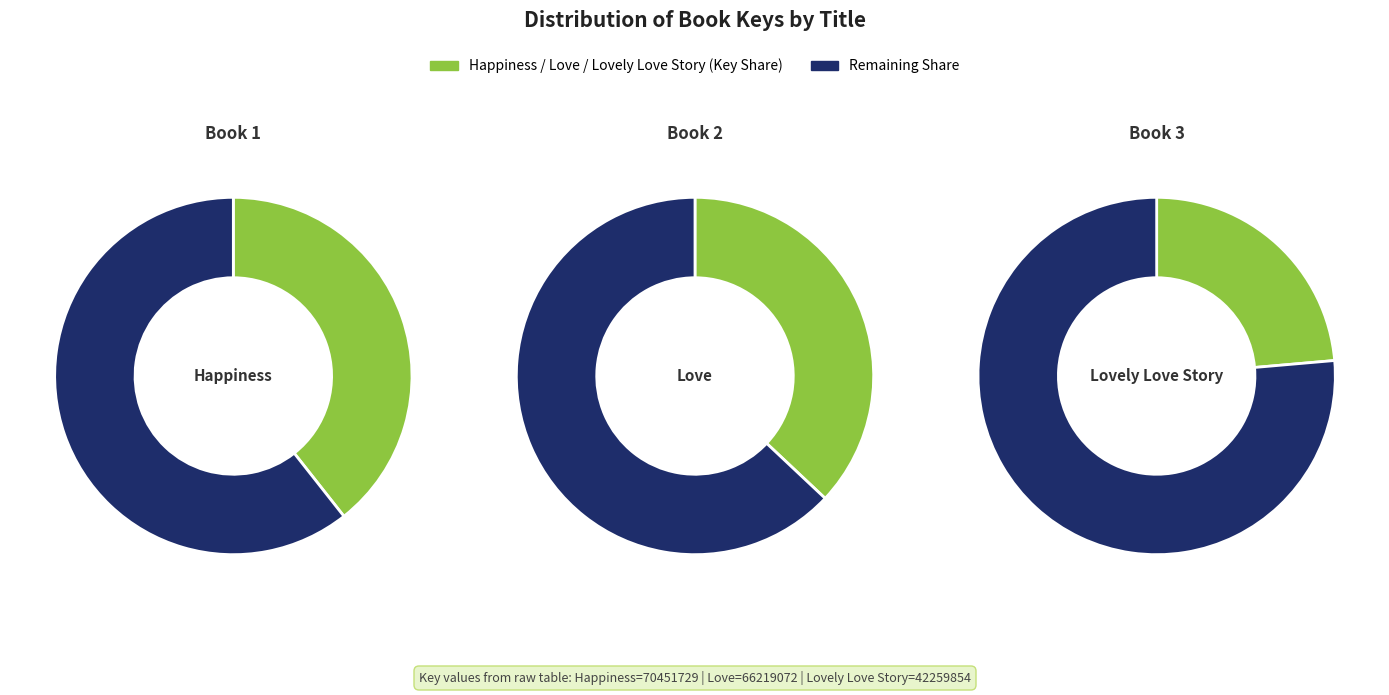

Approximately how many times larger is the value at Love compared to Happiness?

0.9